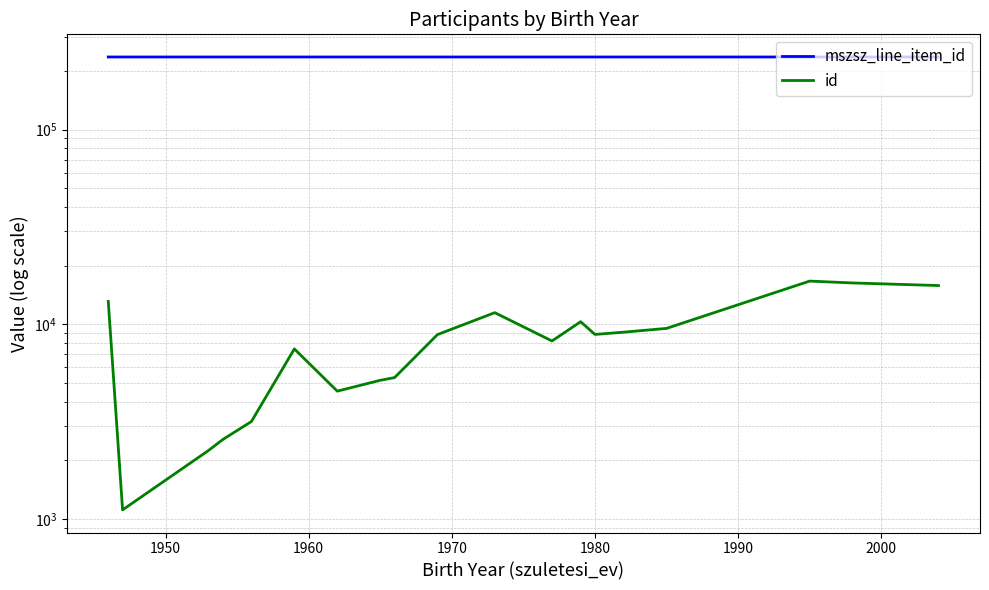

Where is the first local maximum for mszsz_line_item_id?

1950